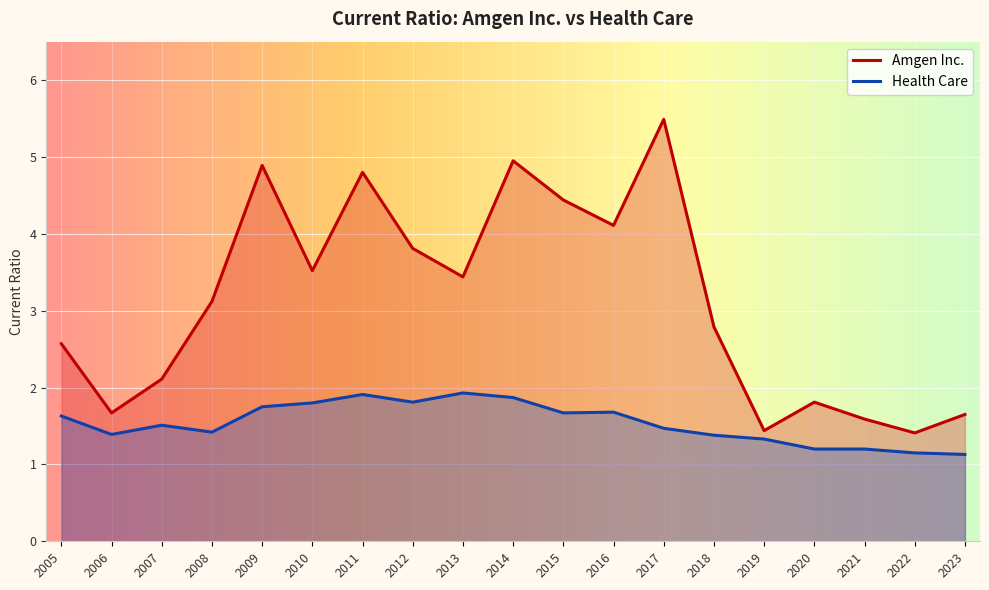

List the series in order of their overall mean, lowest first.

Health Care, Amgen Inc.